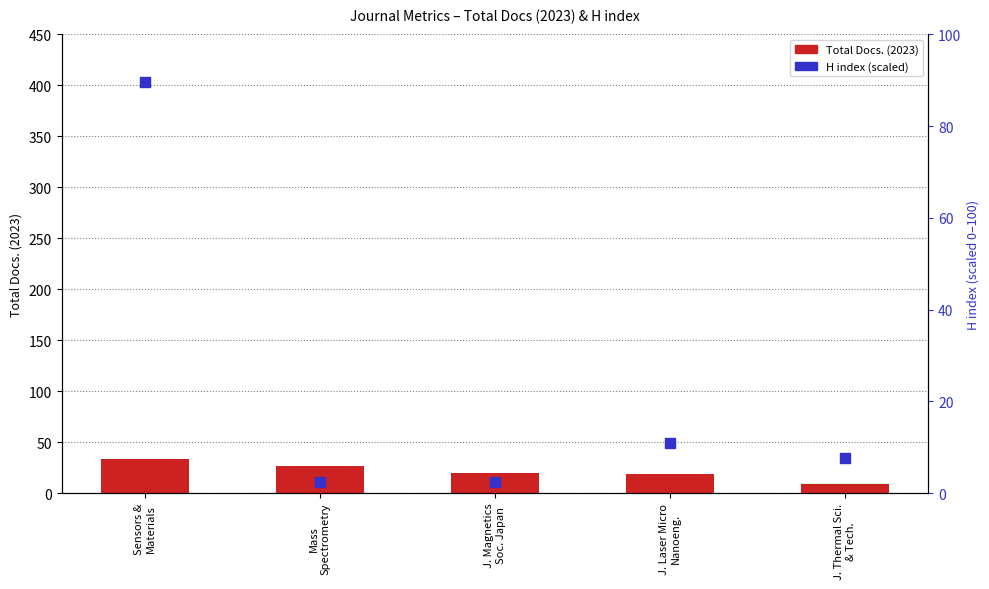

What are all the series names shown in the legend?

Total Docs. (2023), H index (scaled)